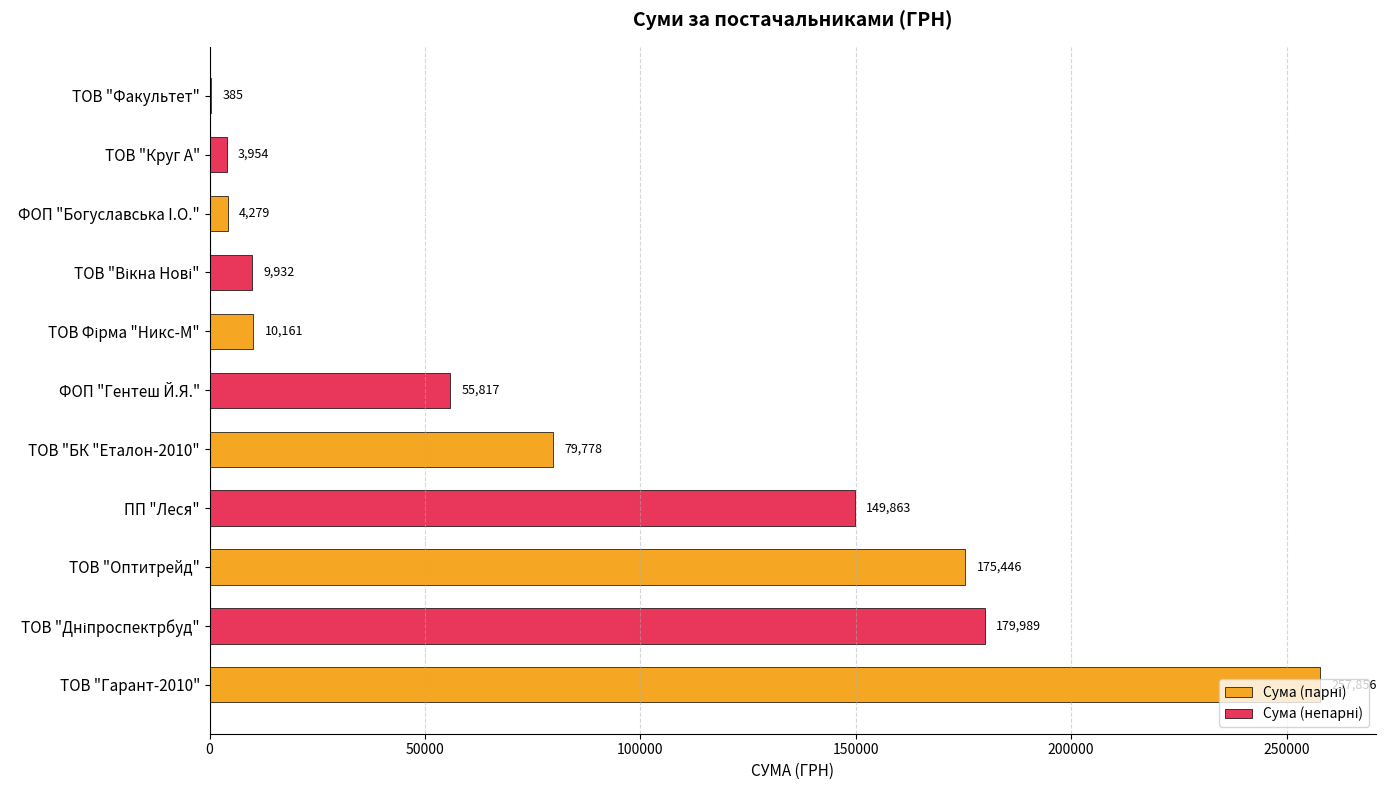

Does the chart contain stacked bars?

No